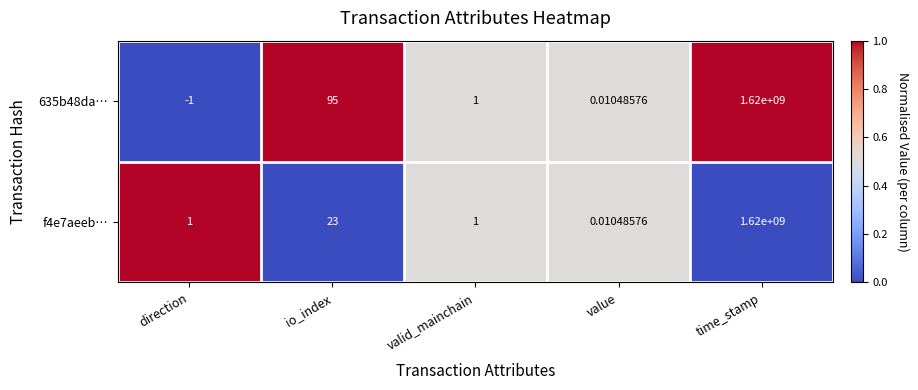

Which series has the largest range (max minus min)?

635b48da…